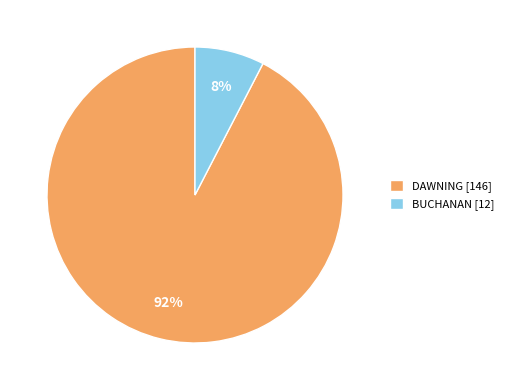

Which category has the biggest portion of the pie?

DAWNING